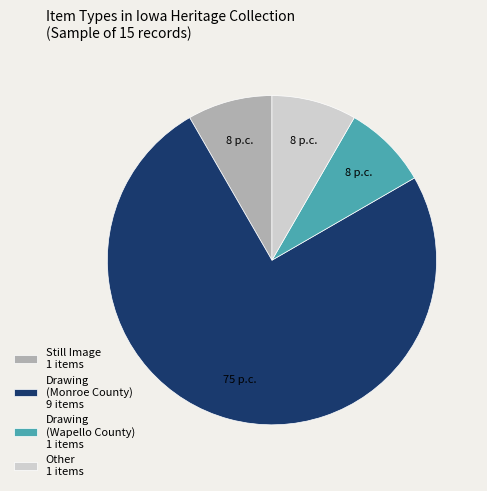

What is the majority slice?

Drawing (Monroe County) 9 items